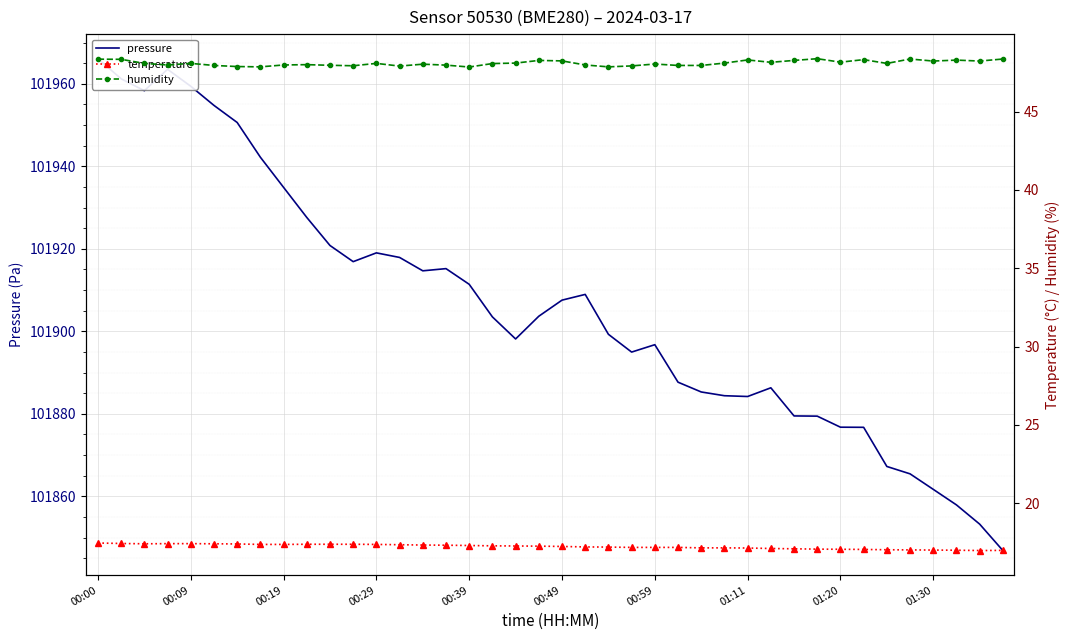

What is the sum of the pressure values at 35 and 34?

203732.7